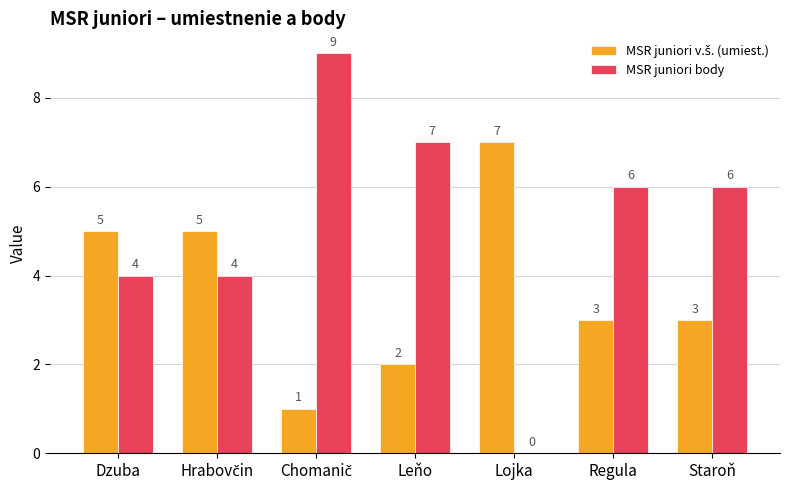

What is the greatest value displayed?

9